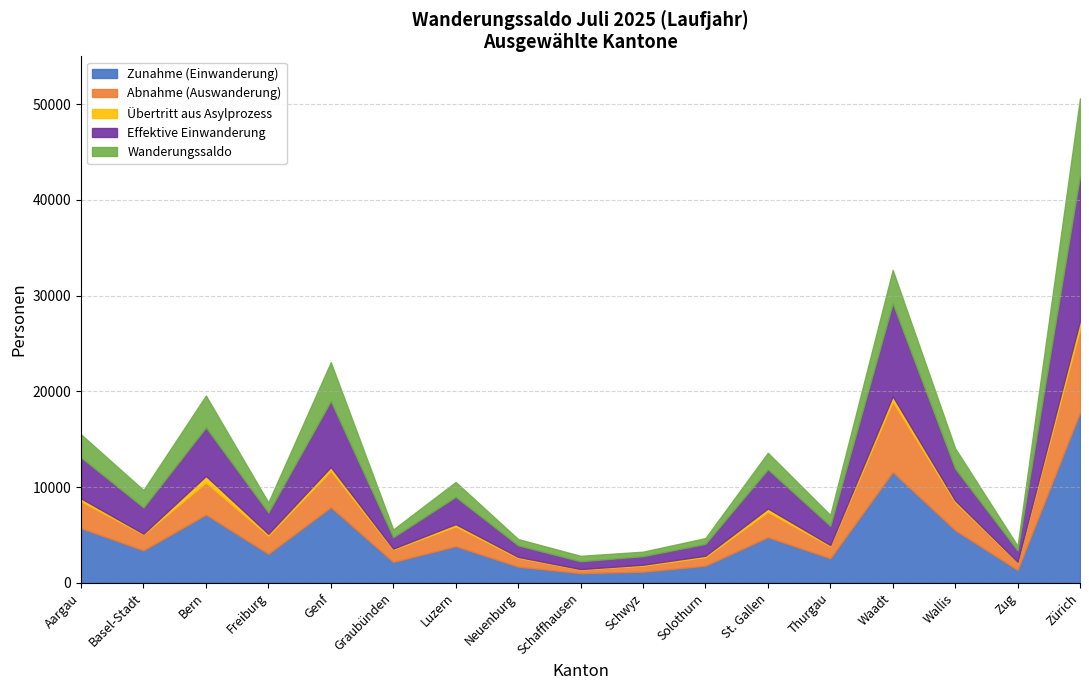

At which label does Übertritt aus Asylprozess first exceed 183?

Aargau